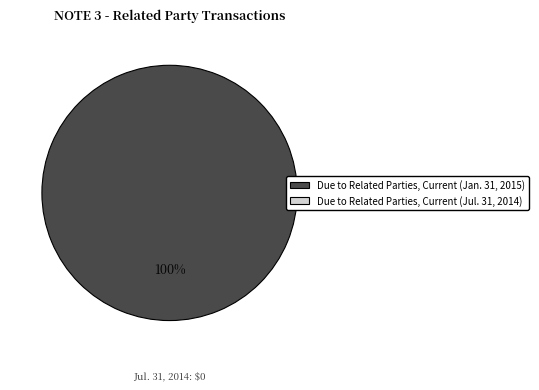

Is there a majority slice in this chart?

Yes